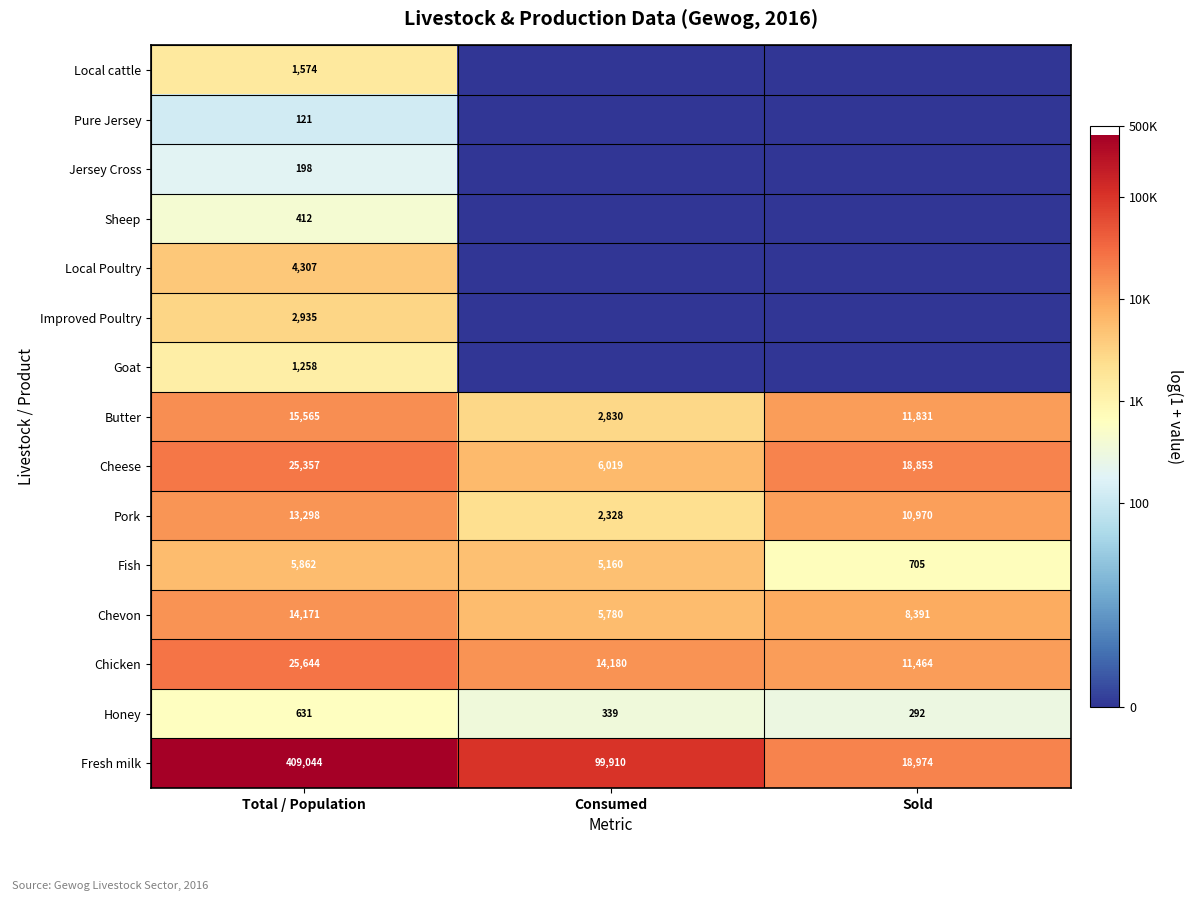

How many data points in Honey are less than 339?

1